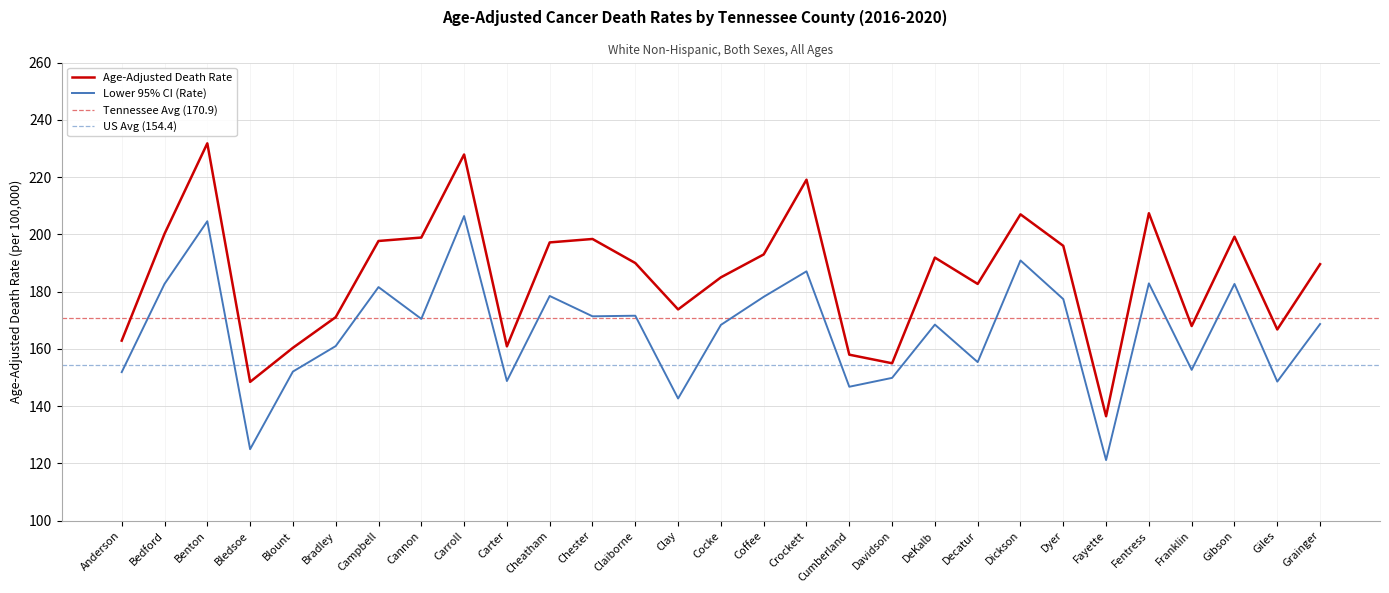

What is the spread (max minus min) of values at Dickson?

16.1